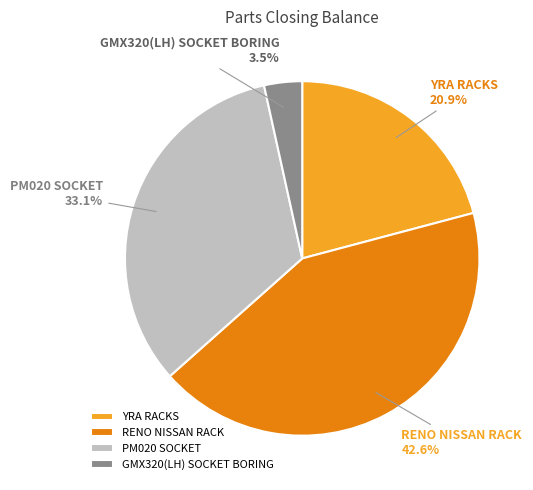

To the nearest percent, what is the difference between the largest and smallest slice percentages?

39%